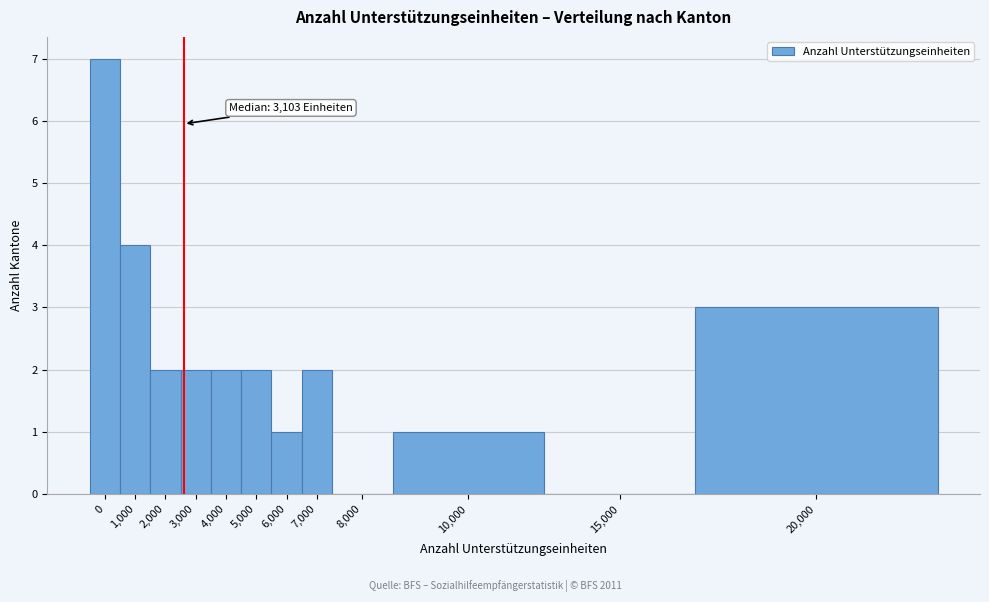

Reading left to right, list all the values displayed in this chart.

0=7	1,000=4	2,000=2	3,000=2	4,000=2	5,000=2	6,000=1	7,000=2	8,000=0	10,000=1	15,000=0	20,000=3